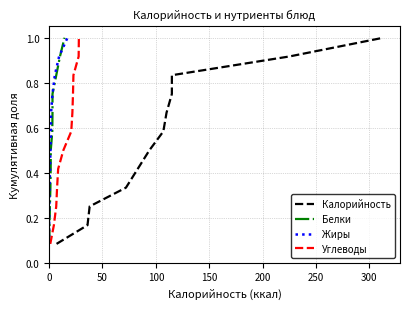

What is the maximum value for Жиры?

1.0